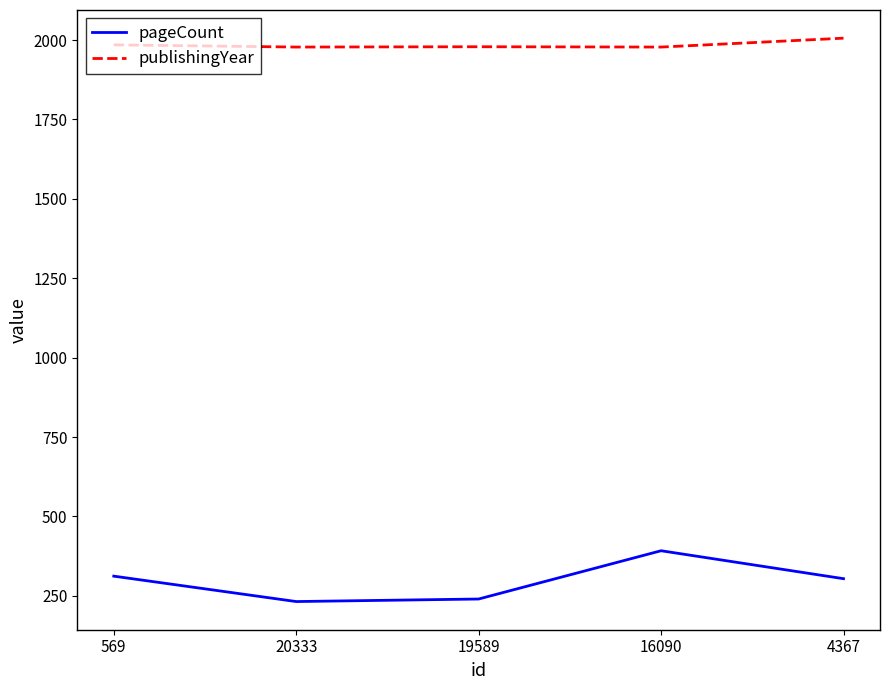

What is the difference between the maximum and second lowest values in the pageCount series?

152